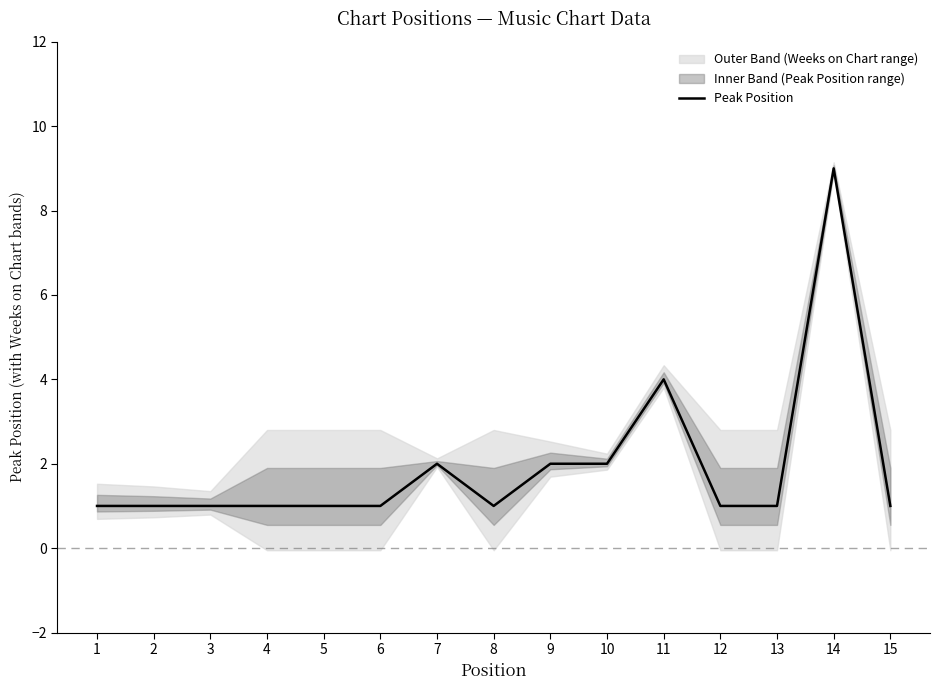

What is the change in value from 12 to 14?

+8